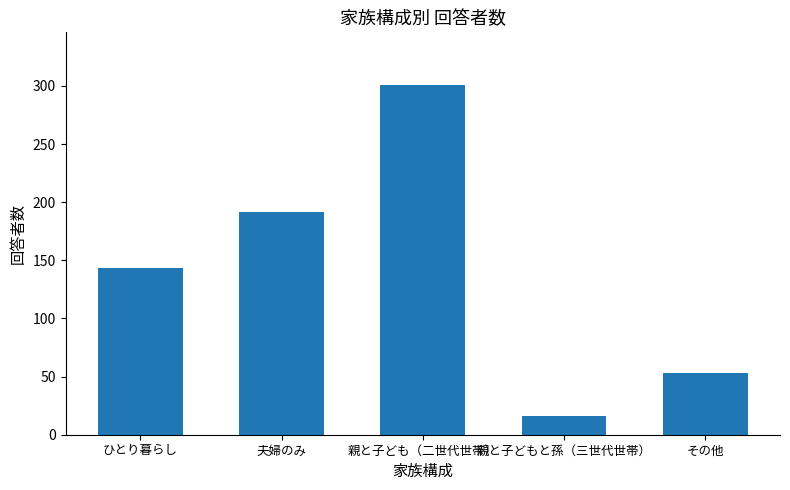

Reading left to right, list all the values displayed in this chart.

ひとり暮らし=143	夫婦のみ=192	親と子ども（二世代世帯）=301	親と子どもと孫（三世代世帯）=16	その他=53